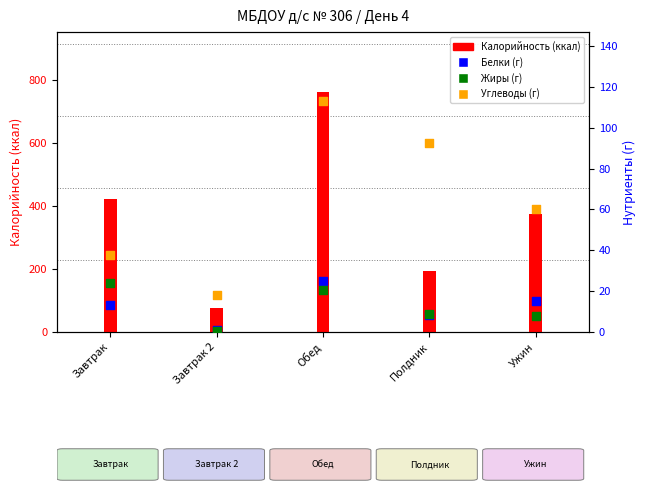

Which series reaches the maximum Y coordinate?

Калорийность